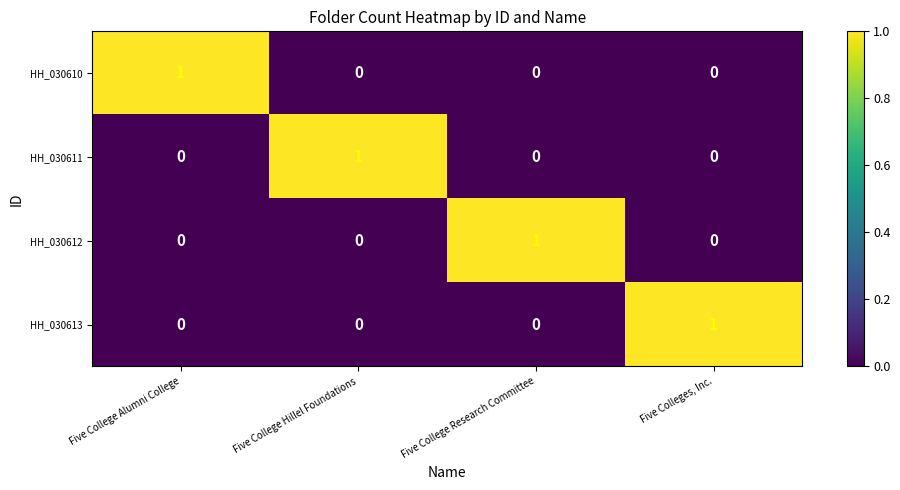

How many HH_030612 values are between 0 and 1?

4